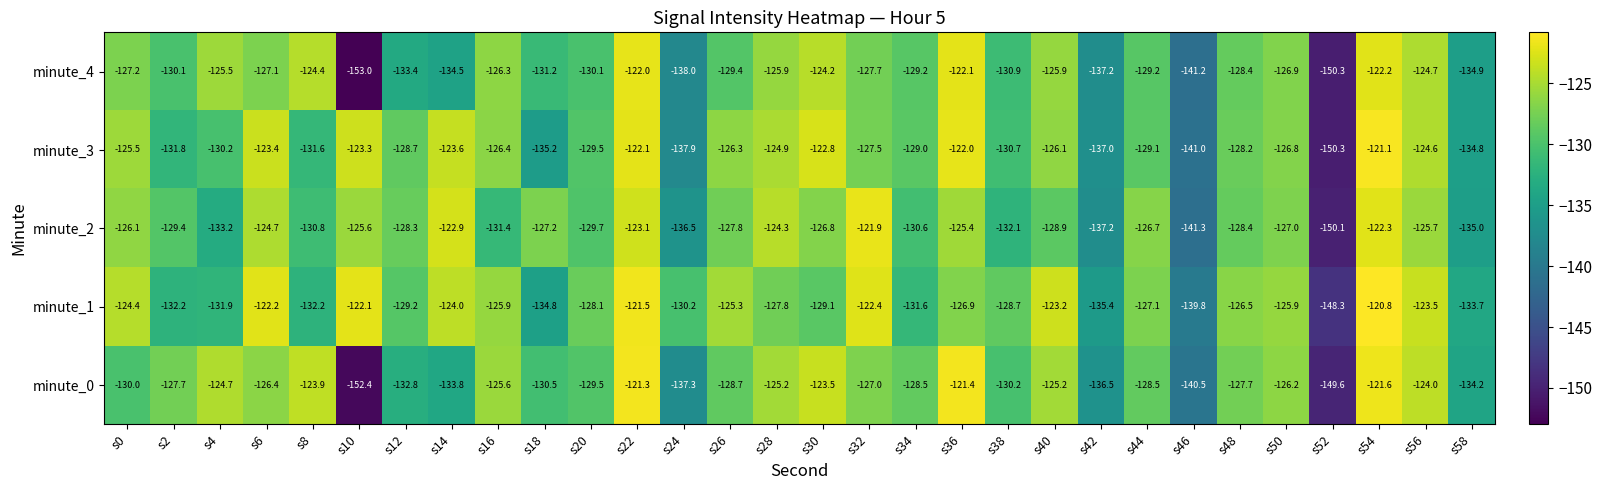

What is the total value across all series at s38?

-652.6